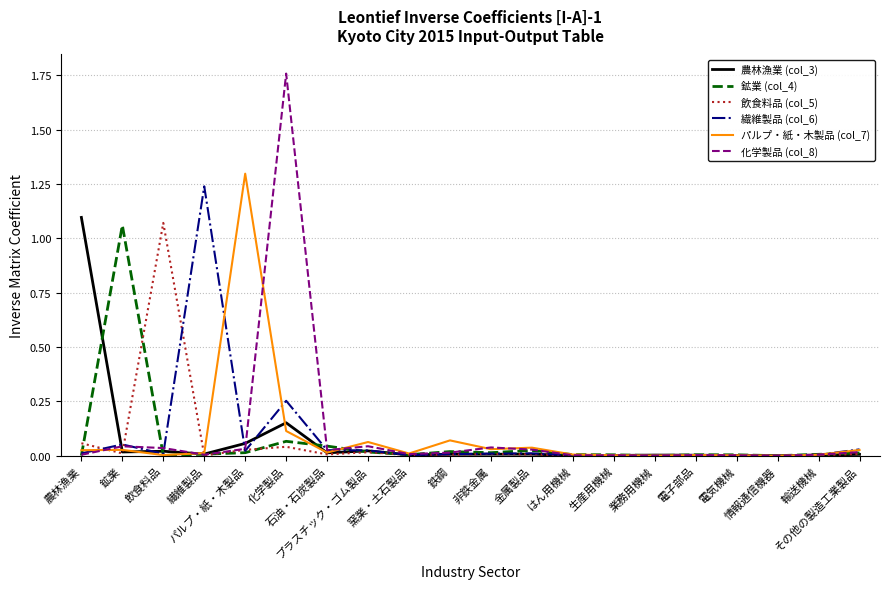

Reading left to right, list all the values displayed in this chart.

農林漁業 (col_3): 1.1	0.0	0.0	0.0	0.1	0.2	0.0	0.0	0.0	0.0	0.0	0.0	0.0	0.0	0.0	0.0	0.0	0.0	0.0	0.0
鉱業 (col_4): 0.0	1.1	0.0	0.0	0.0	0.1	0.0	0.0	0.0	0.0	0.0	0.0	0.0	0.0	0.0	0.0	0.0	0.0	0.0	0.0
飲食料品 (col_5): 0.1	0.0	1.1	0.0	0.0	0.0	0.0	0.0	0.0	0.0	0.0	0.0	0.0	0.0	0.0	0.0	0.0	0.0	0.0	0.0
繊維製品 (col_6): 0.0	0.1	0.0	1.2	0.0	0.3	0.0	0.0	0.0	0.0	0.0	0.0	0.0	0.0	0.0	0.0	0.0	0.0	0.0	0.0
パルプ・紙・木製品 (col_7): 0.0	0.0	0.0	0.0	1.3	0.1	0.0	0.1	0.0	0.1	0.0	0.0	0.0	0.0	0.0	0.0	0.0	0.0	0.0	0.0
化学製品 (col_8): 0.0	0.0	0.0	0.0	0.0	1.8	0.0	0.0	0.0	0.0	0.0	0.0	0.0	0.0	0.0	0.0	0.0	0.0	0.0	0.0